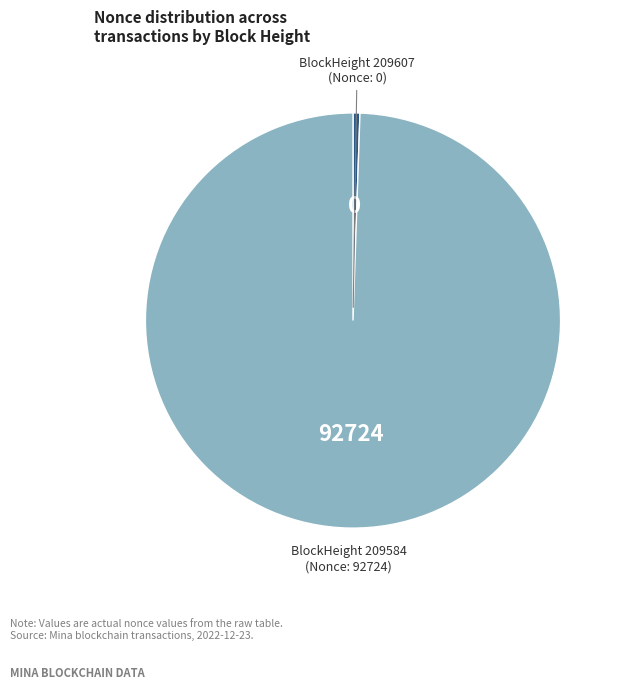

Does any single category account for the majority?

Yes